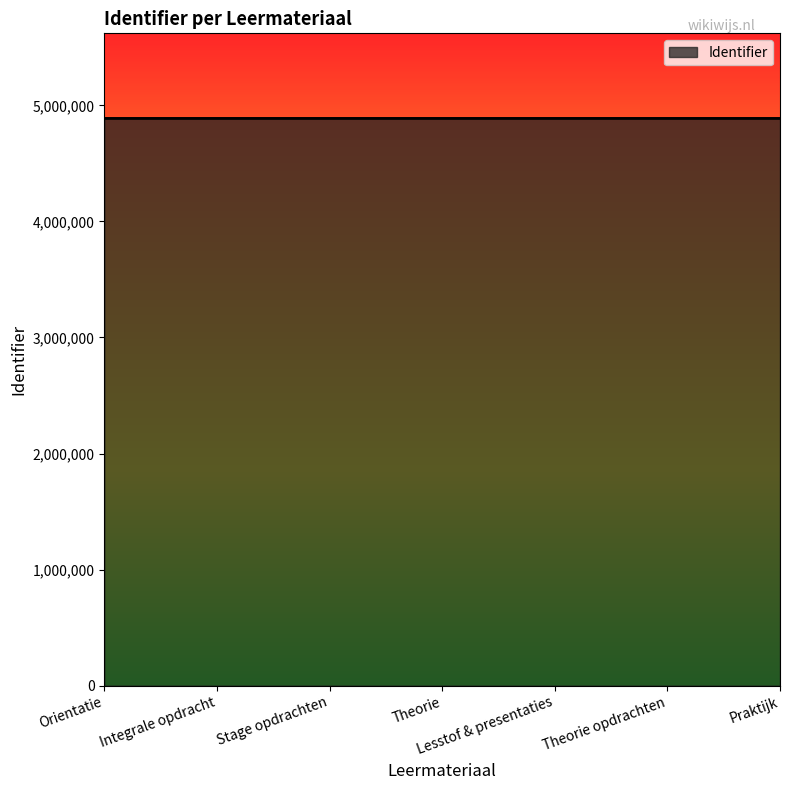

Count the number of data series in this chart.

1